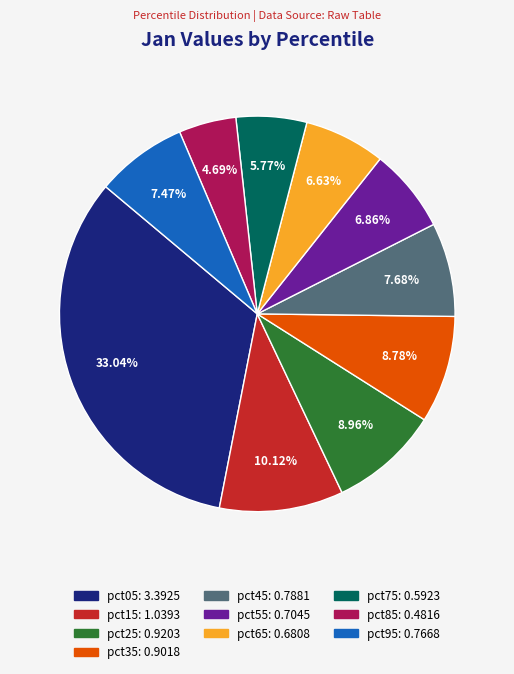

Is there a majority slice in this chart?

No